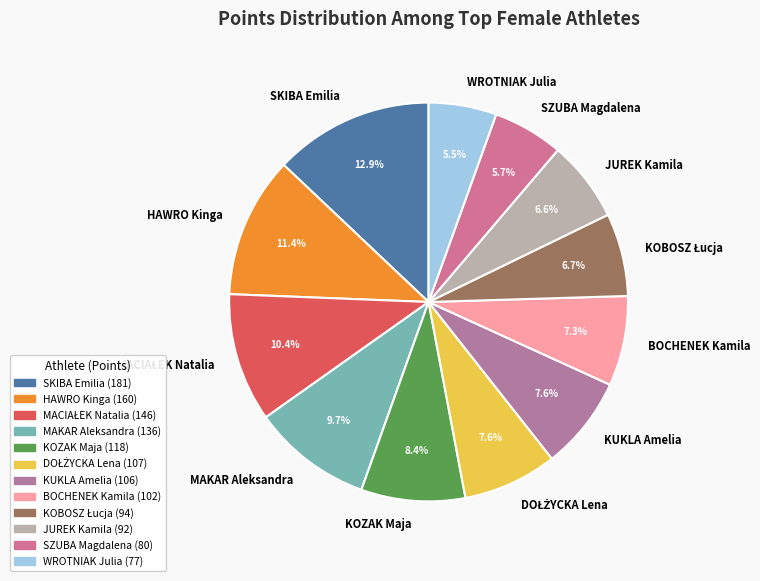

The KUKLA Amelia slice represents 1% of the pie. True or false?

False